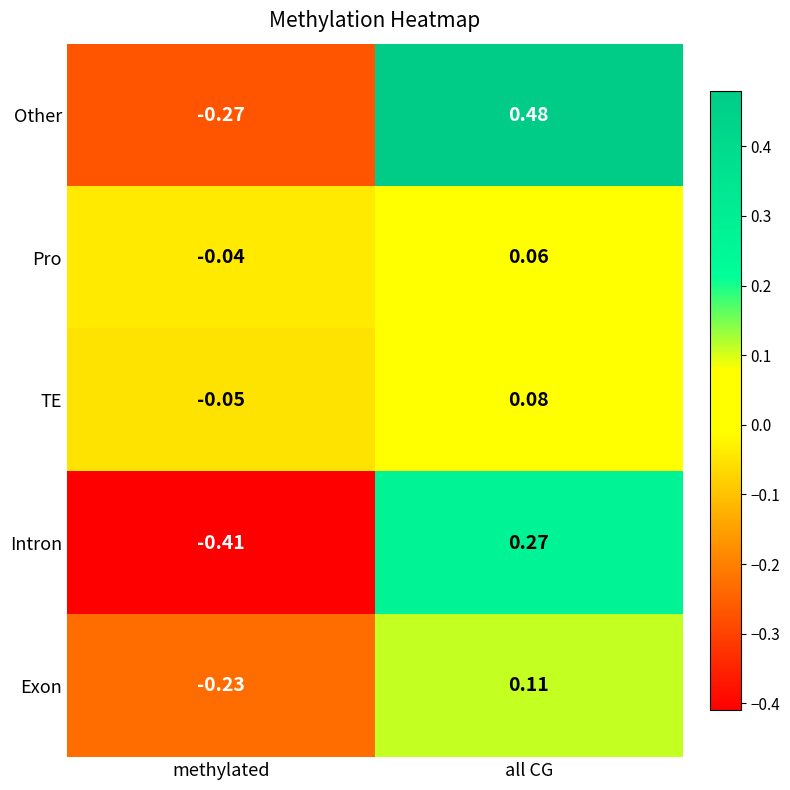

What is the total value across all series at methylated?

-1.0